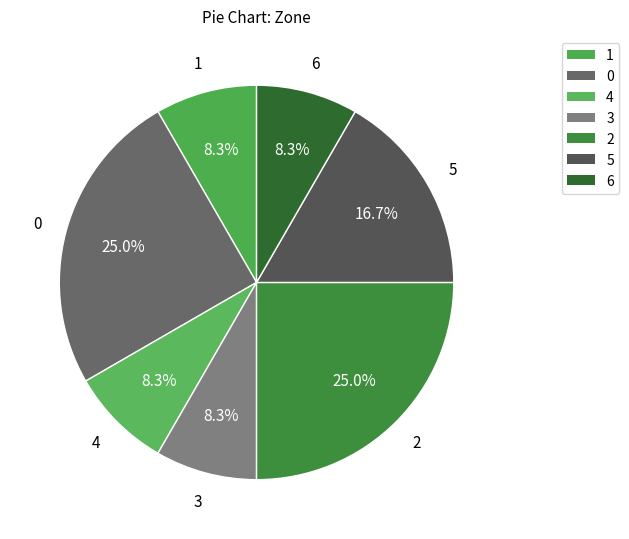

The 2 slice represents 25% of the pie. True or false?

True